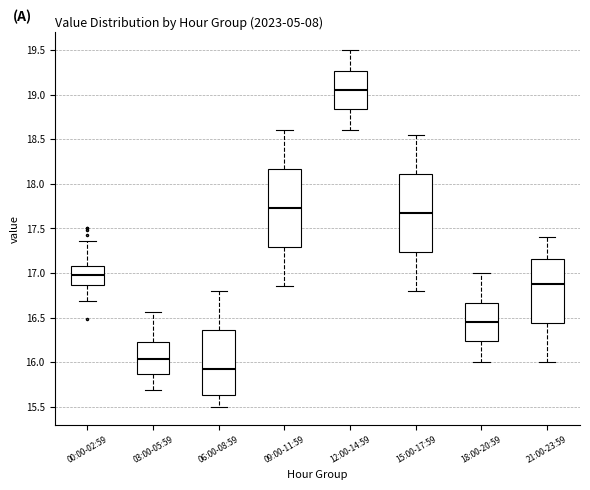

Reading left to right, transcribe this box plot: for each box, give where its median line is, the range the box spans, and where its two whiskers end, as read against the y-axis. The values are not printed on the chart, so give them approximately, as read against the axis.

00:00-02:59: median 17.00, box 16.85 to 17.10, whiskers 16.70 to 17.35
03:00-05:59: median 16.05, box 15.85 to 16.25, whiskers 15.70 to 16.55
06:00-08:59: median 15.95, box 15.65 to 16.35, whiskers 15.50 to 16.80
09:00-11:59: median 17.75, box 17.30 to 18.15, whiskers 16.85 to 18.60
12:00-14:59: median 19.05, box 18.85 to 19.25, whiskers 18.60 to 19.50
15:00-17:59: median 17.70, box 17.25 to 18.10, whiskers 16.80 to 18.55
18:00-20:59: median 16.45, box 16.25 to 16.65, whiskers 16.00 to 17.00
21:00-23:59: median 16.90, box 16.45 to 17.15, whiskers 16.00 to 17.40